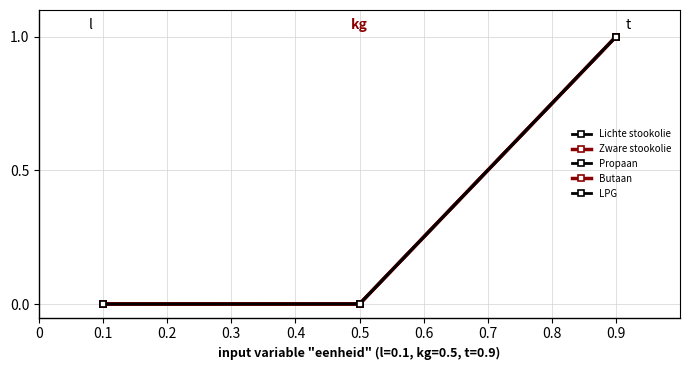

Is this an area chart (filled region under the line)?

No